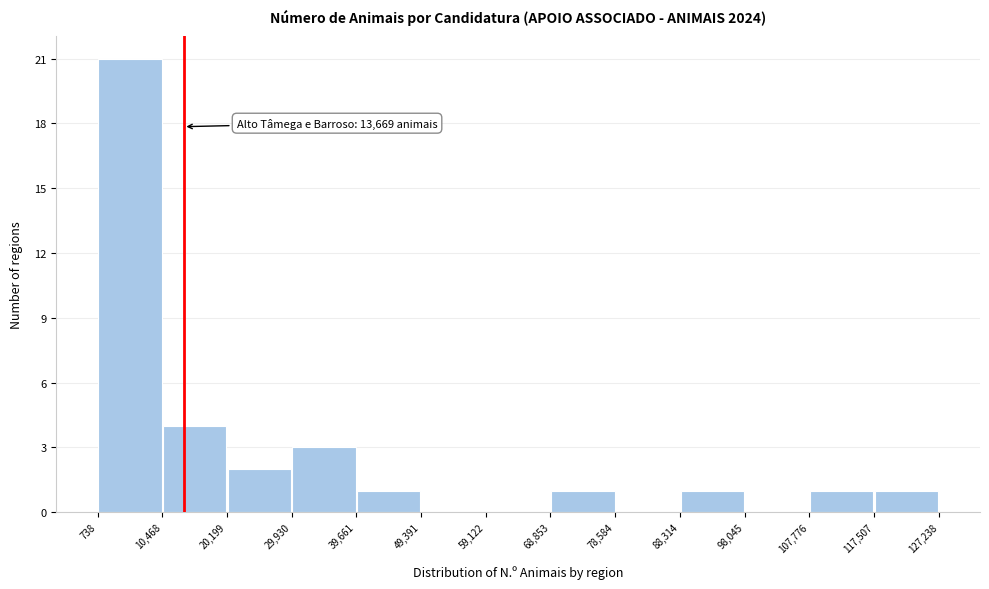

Over which range of the x-axis is the bar tallest?

738 to 10,468